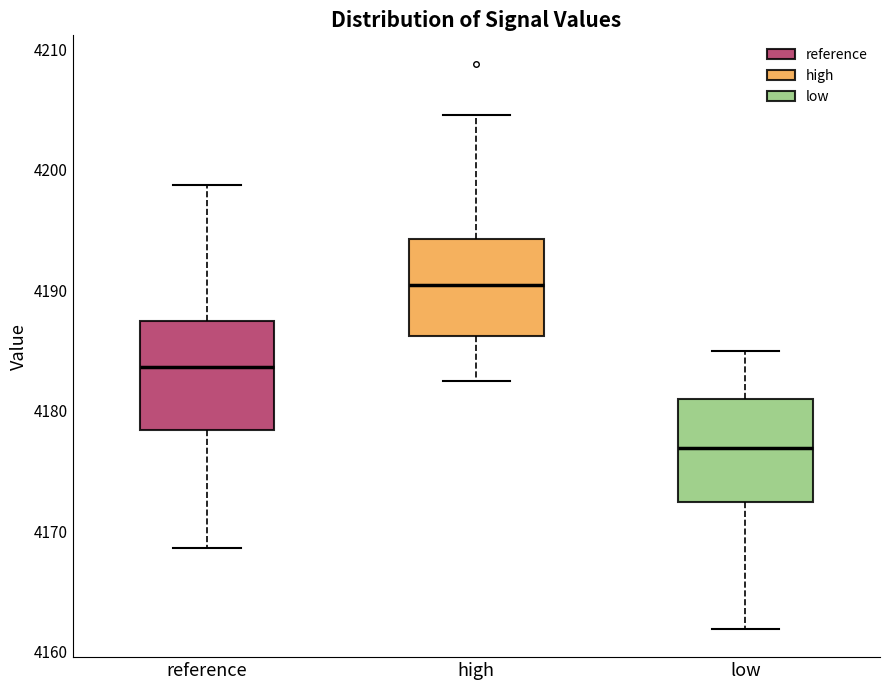

Where does the lower whisker of the box for low end on the y-axis? The values are not printed on the chart, so give them approximately, as read against the axis.

4162